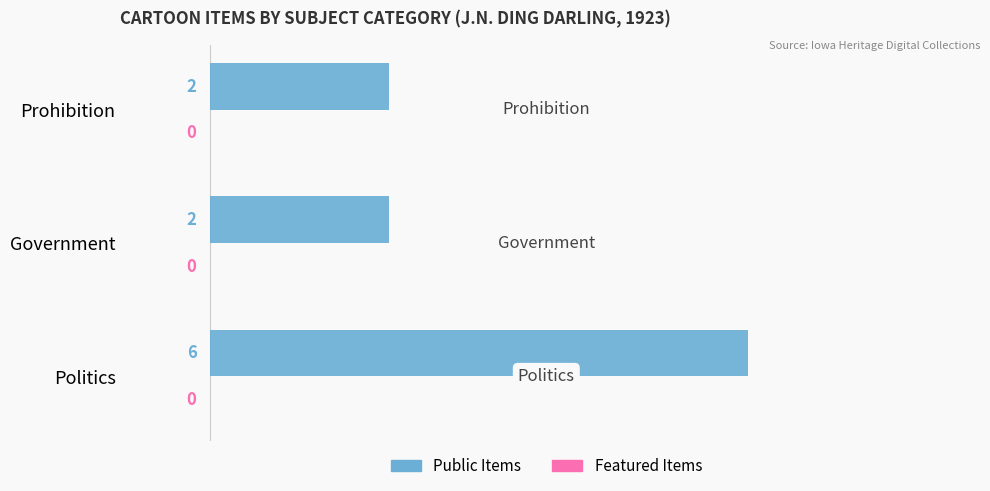

Approximately how many times larger is the value at Prohibition compared to Government?

1.0